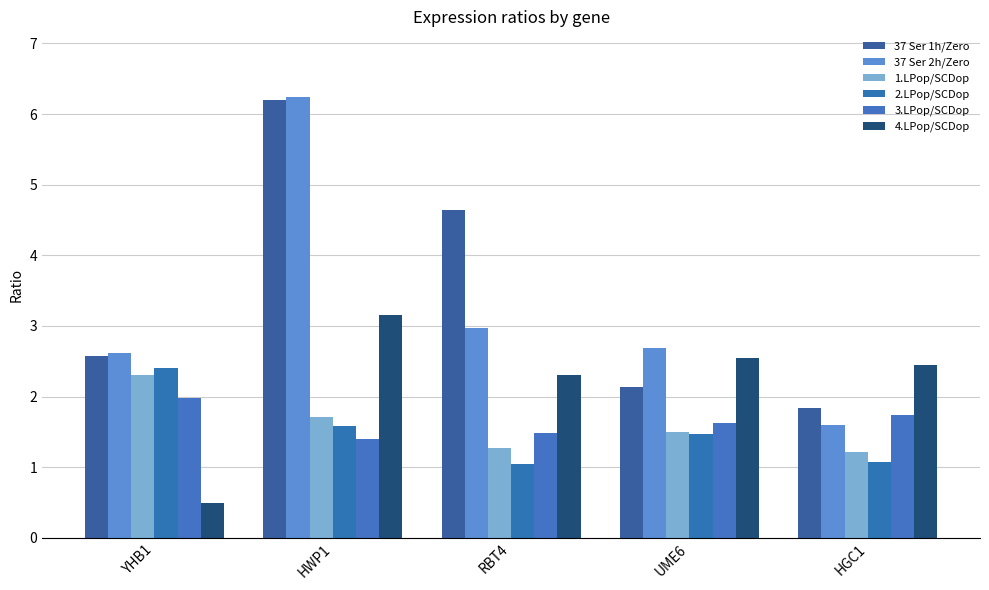

List the series in order of their peak value, lowest first.

3.LPop/SCDop, 1.LPop/SCDop, 2.LPop/SCDop, 4.LPop/SCDop, 37 Ser 1h/Zero, 37 Ser 2h/Zero